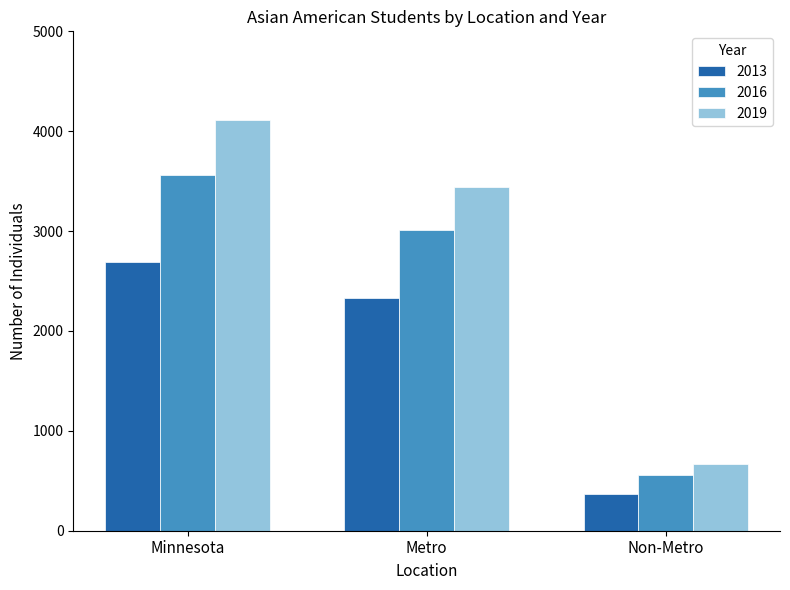

At how many categories does at least one series exceed 3145?

2